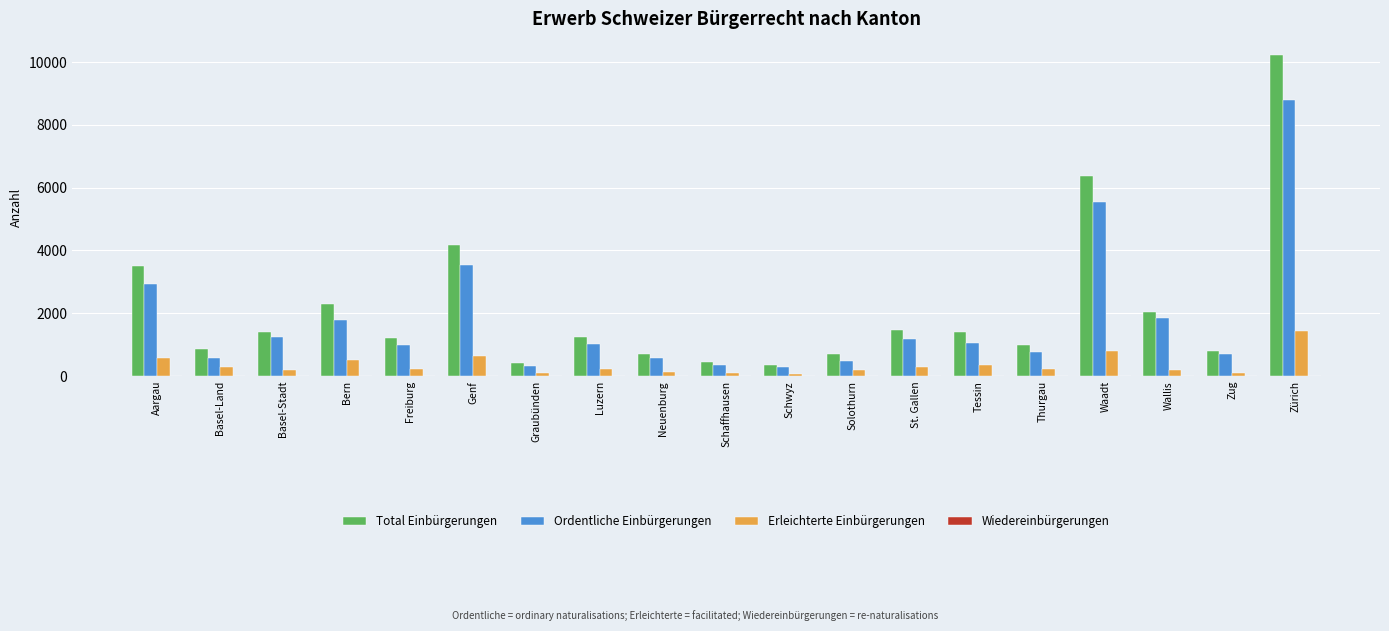

What is the greatest value displayed?

10226